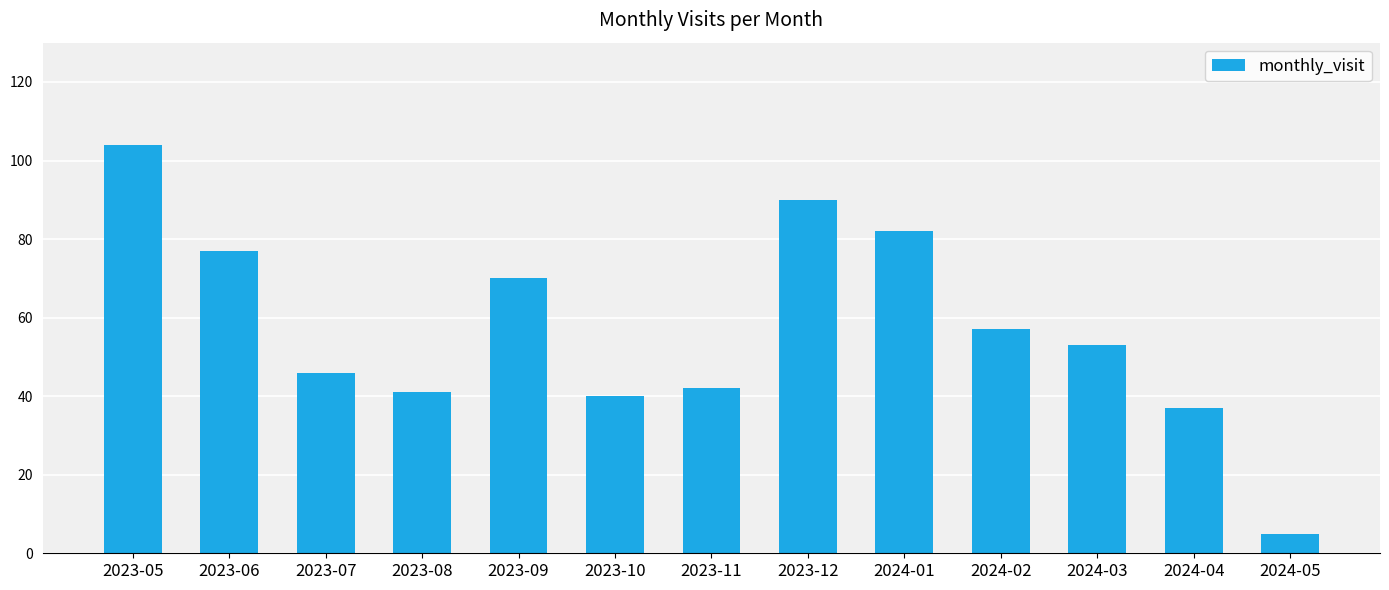

Where does the data first go above 53?

2023-05